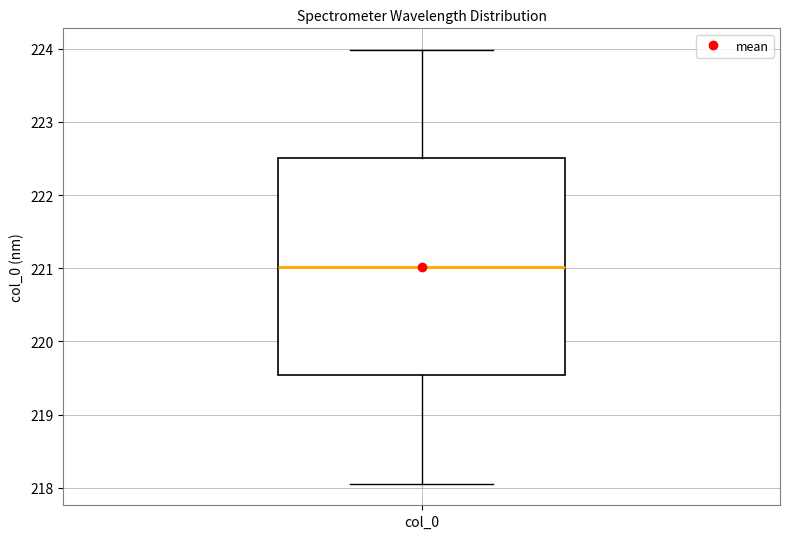

Transcribe this box plot: give where the median line is, the range the box spans, and where the two whiskers end, as read against the y-axis. The values are not printed on the chart, so give them approximately, as read against the axis.

median 221.0, box 219.5 to 222.5, whiskers 218.1 to 224.0